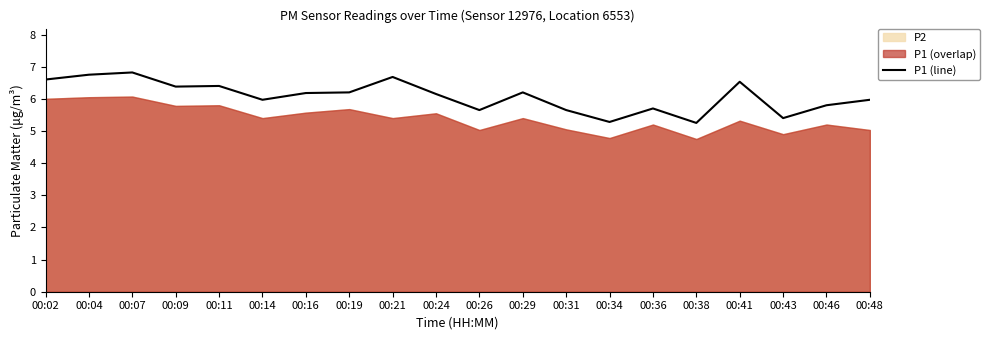

At which category does the chart reach its peak across all series?

00:07